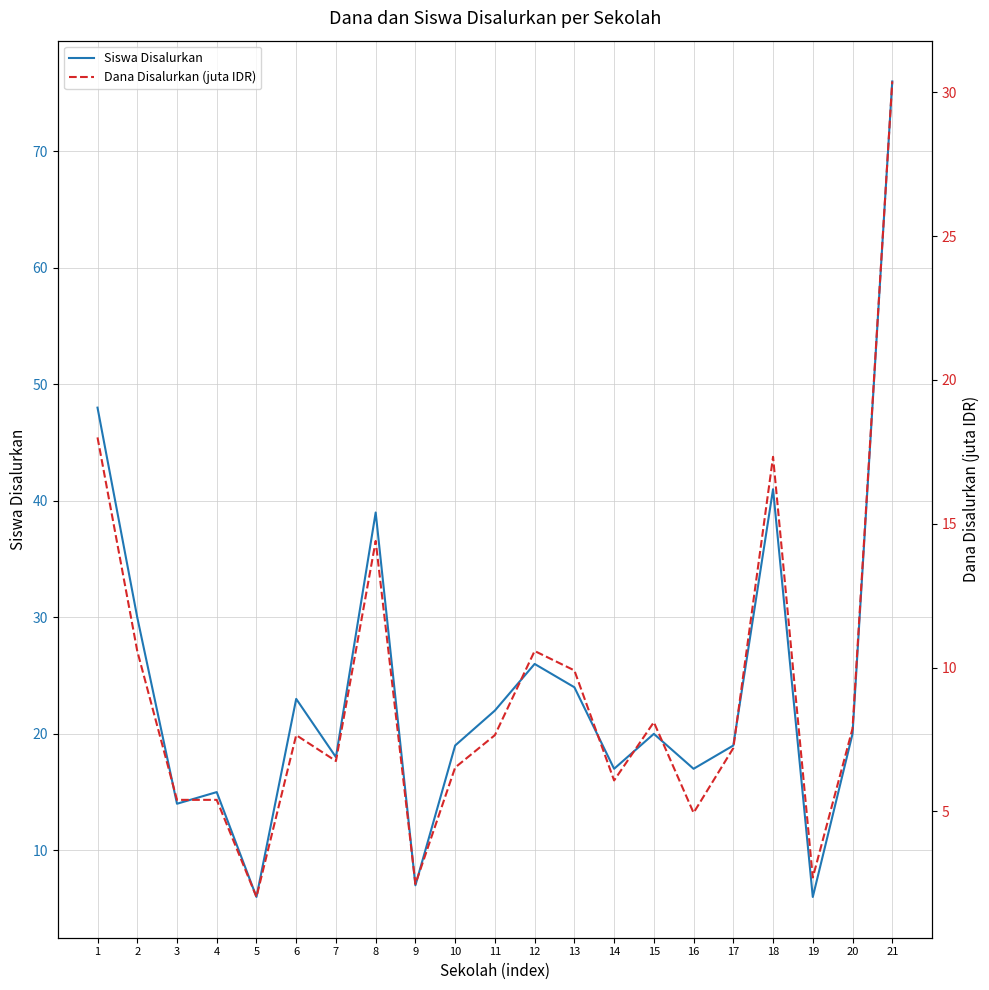

True or false: Dana Disalurkan (juta IDR) has a value of 3.4 at 10.

False